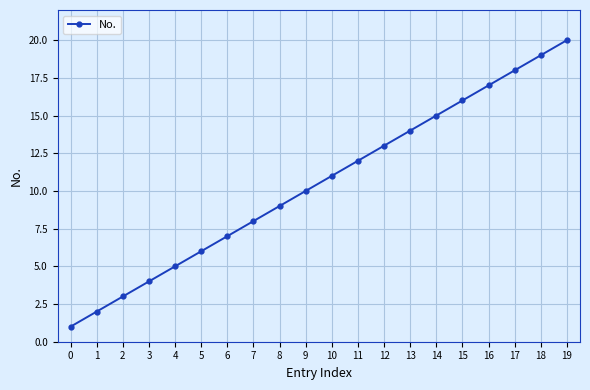

What is the sum of the values at 3 and 10?

15